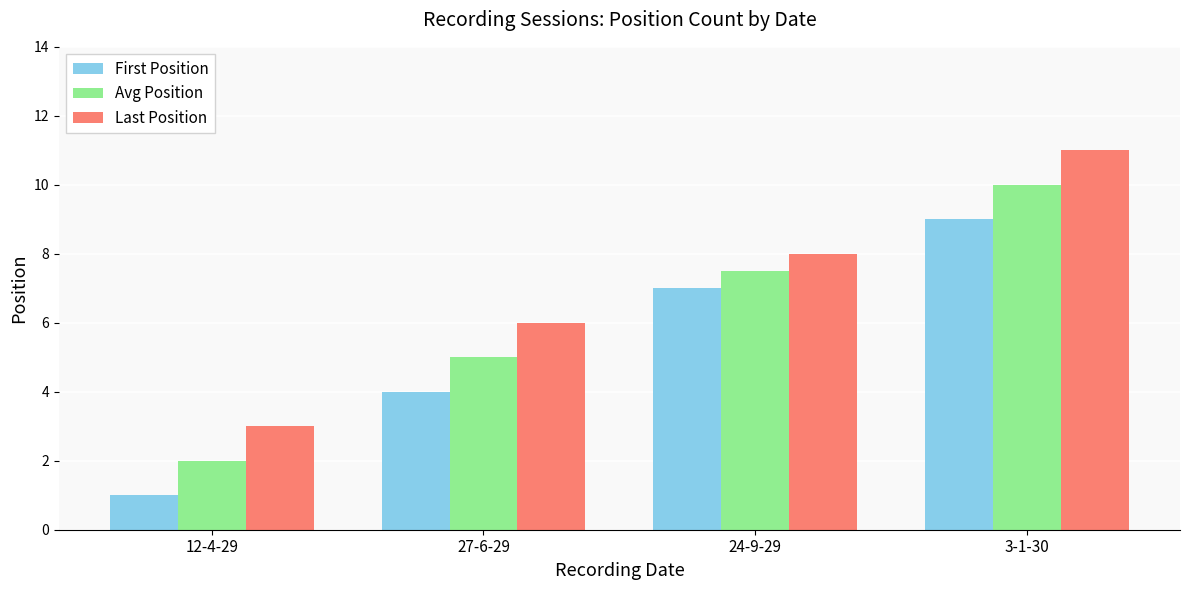

Reading right to left, extract all data points from this chart.

First Position: 3-1-30=9.0	24-9-29=7.0	27-6-29=4.0	12-4-29=1.0
Avg Position: 3-1-30=10.0	24-9-29=7.5	27-6-29=5.0	12-4-29=2.0
Last Position: 3-1-30=11.0	24-9-29=8.0	27-6-29=6.0	12-4-29=3.0